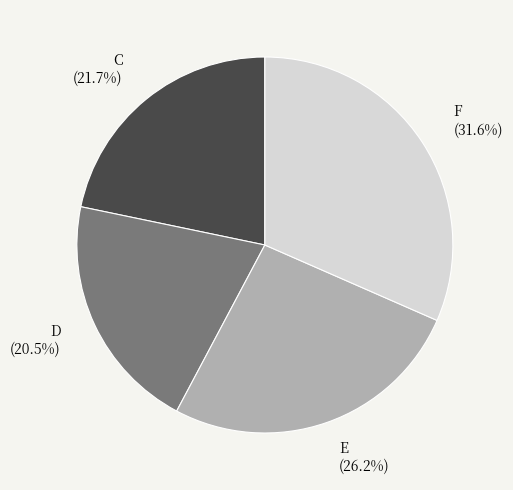

Is it true that C is 22% of the pie?

True